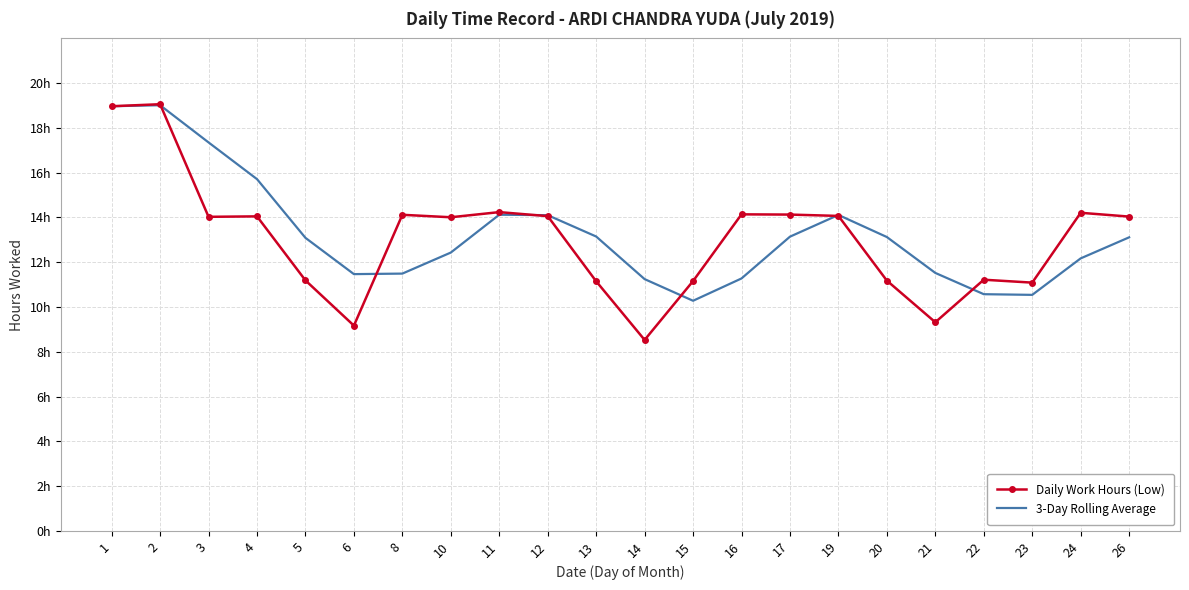

What is the average value of the Daily Work Hours (Low) series?

13.1